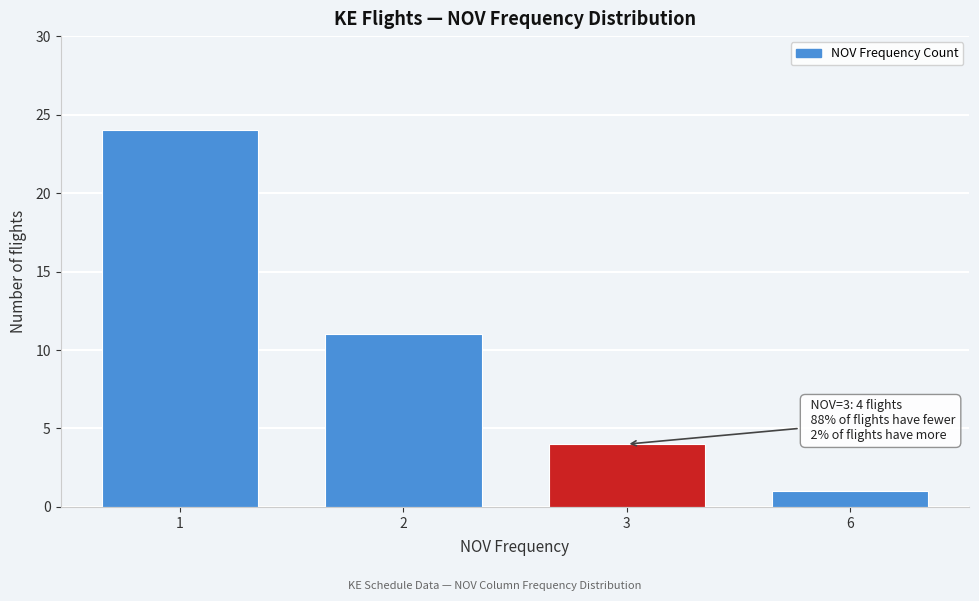

Reading left to right, list all the values displayed in this chart.

24	11	4	1